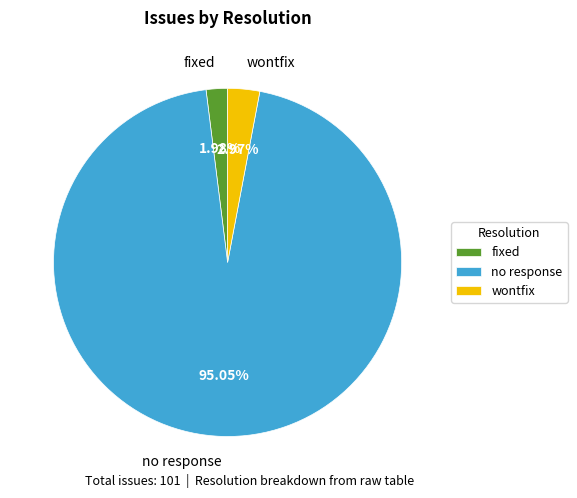

Count the number of slices in the pie.

3